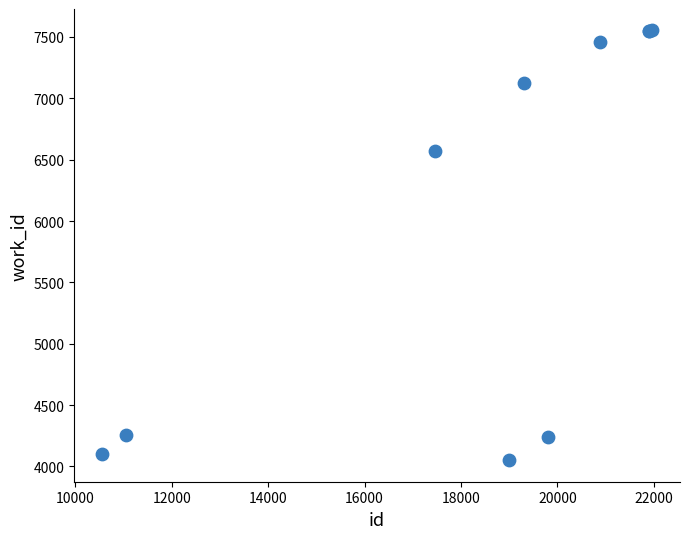

What Y value in the scatter plot is closest to 5801?

6572